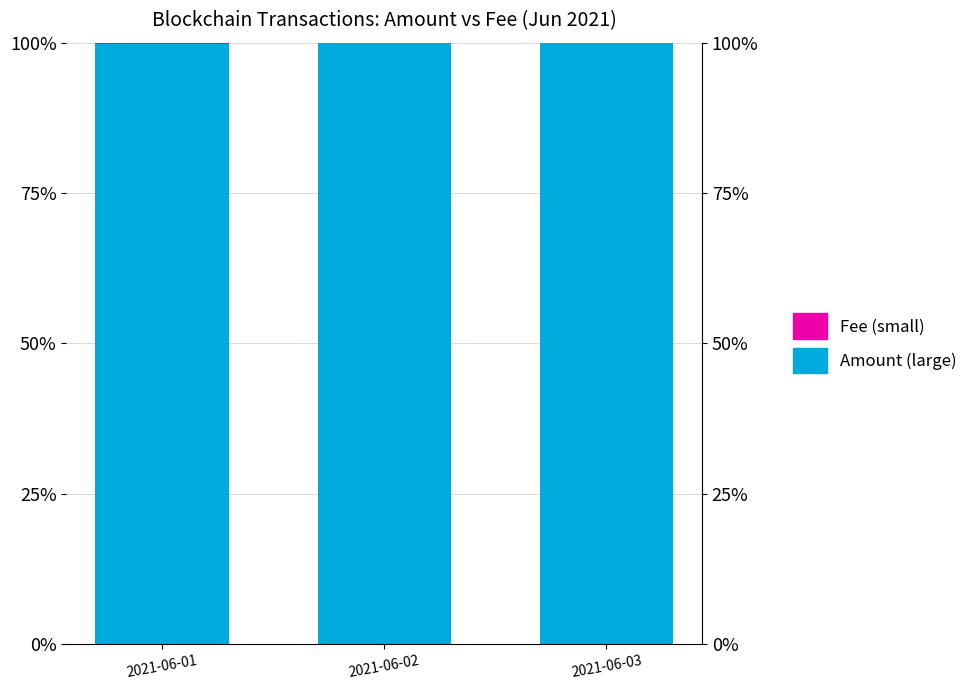

How many bars are there in each group?

2